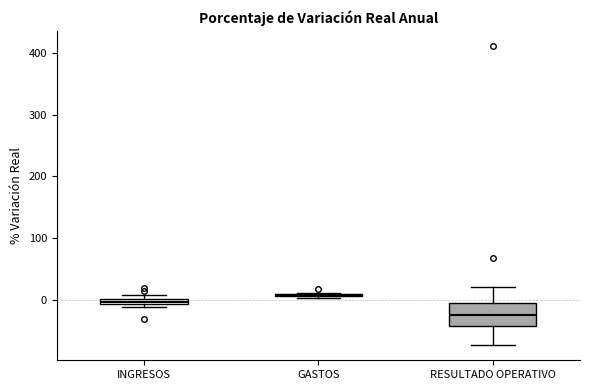

Which box is the tallest, from its lower edge to its upper edge?

RESULTADO OPERATIVO